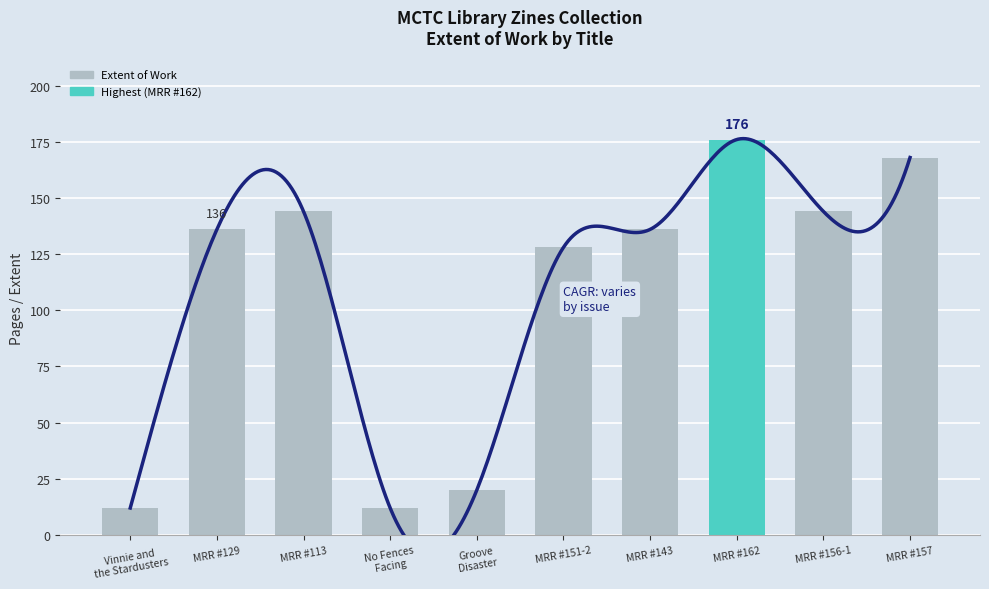

What is the difference between the second highest and second lowest values?

156